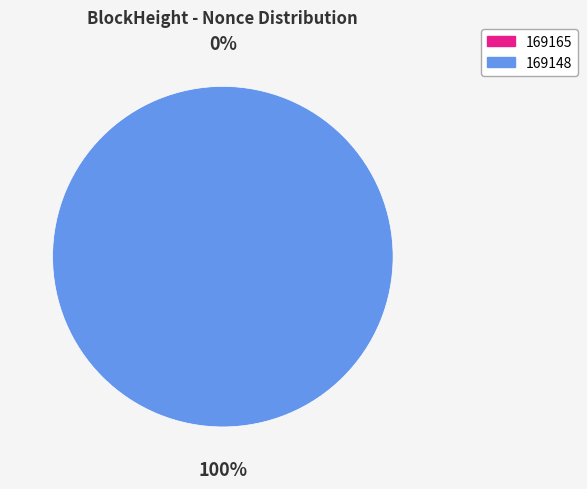

Count the number of slices in the pie.

2